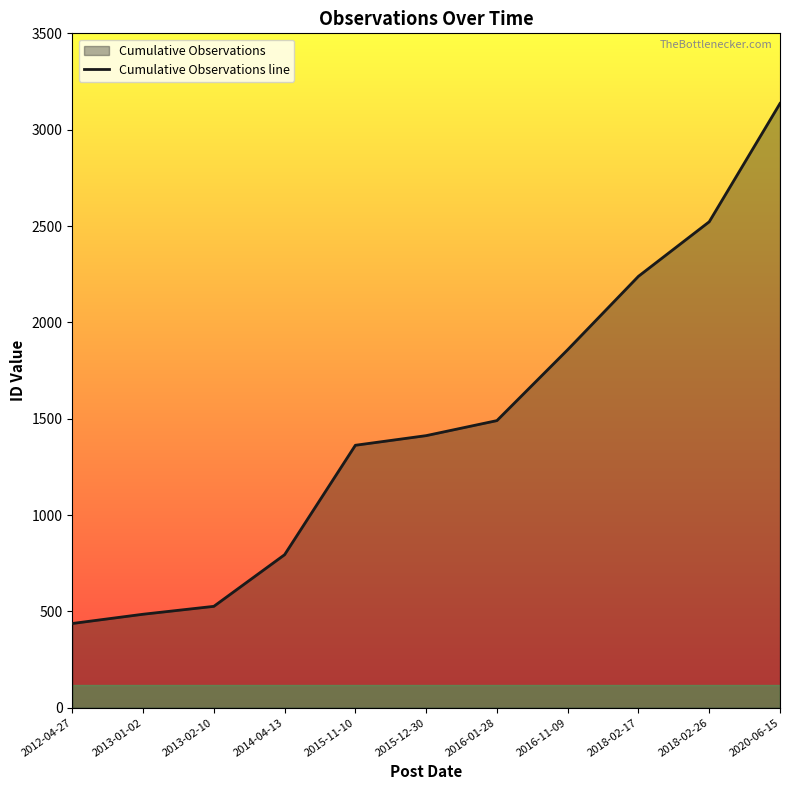

How many lines are shown in the chart?

1